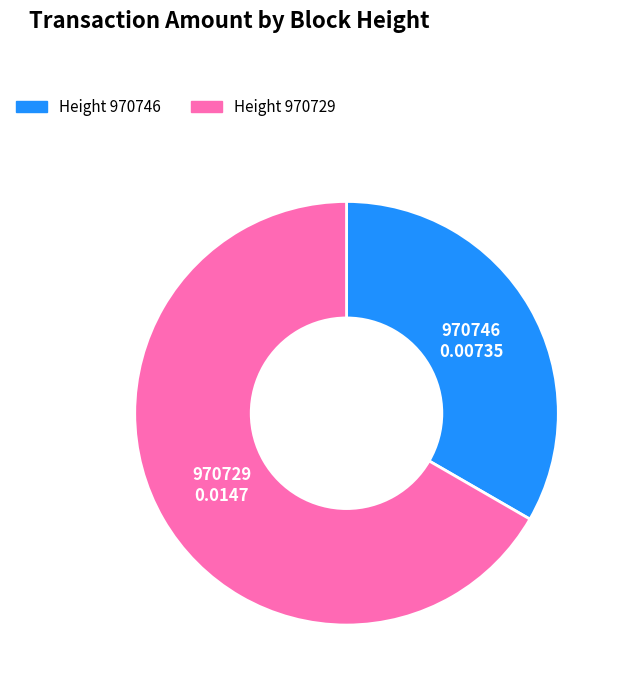

Is there any slice that represents more than half of the pie?

Yes